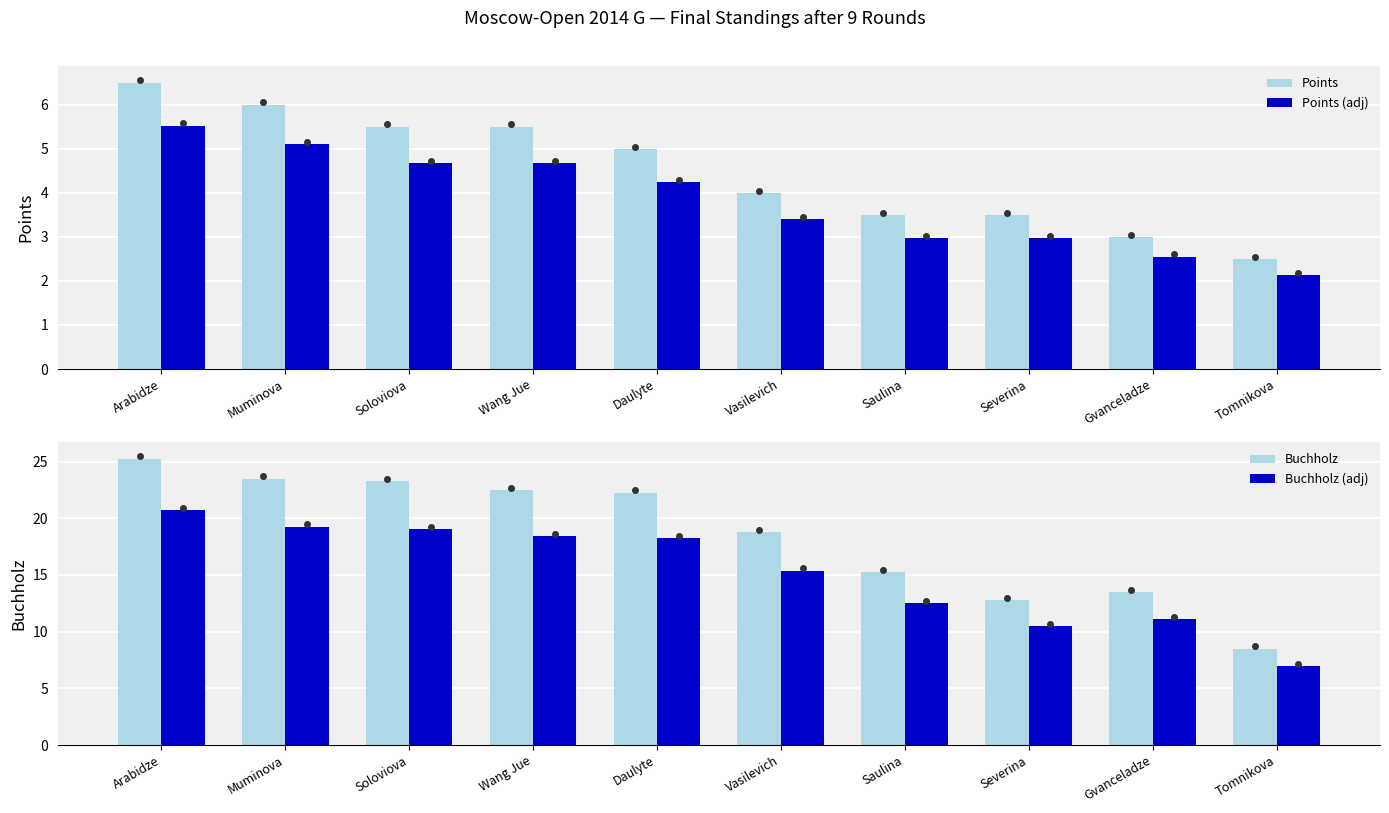

Rank the categories by Buchholz (adj) value from lowest to highest.

Tomnikova, Severina, Gvanceladze, Saulina, Vasilevich, Daulyte, Wang Jue, Soloviova, Muminova, Arabidze